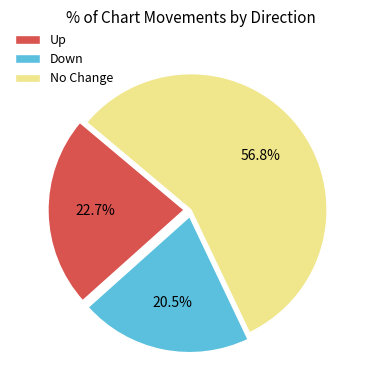

Rank the categories by value from highest to lowest.

No Change, Up, Down